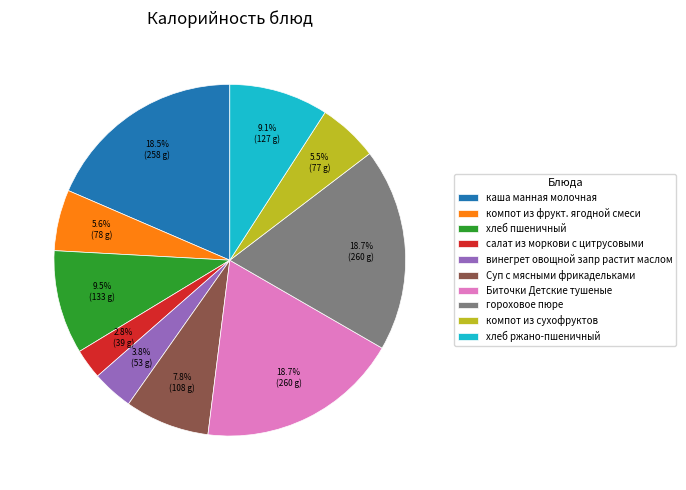

How many segments does this pie chart have?

10